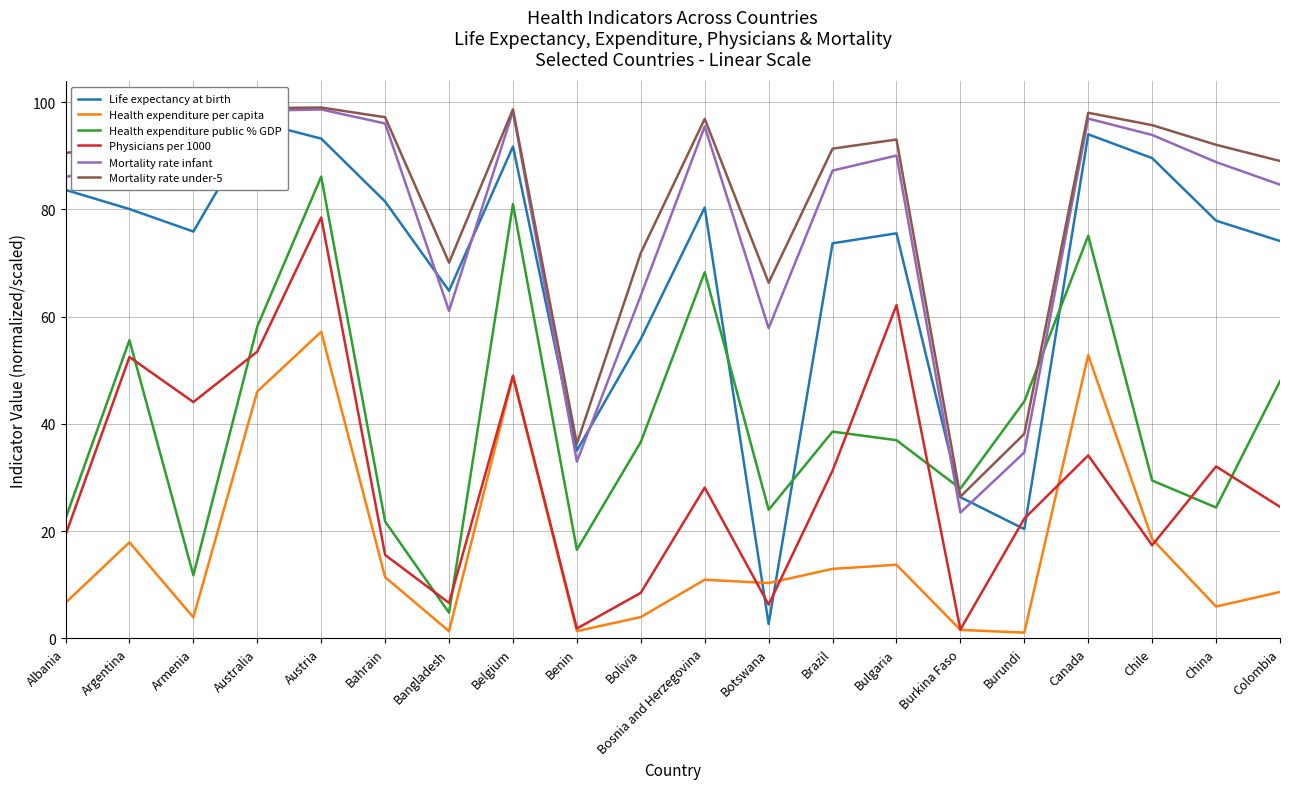

Where is the first local minimum for Physicians per 1000?

Armenia